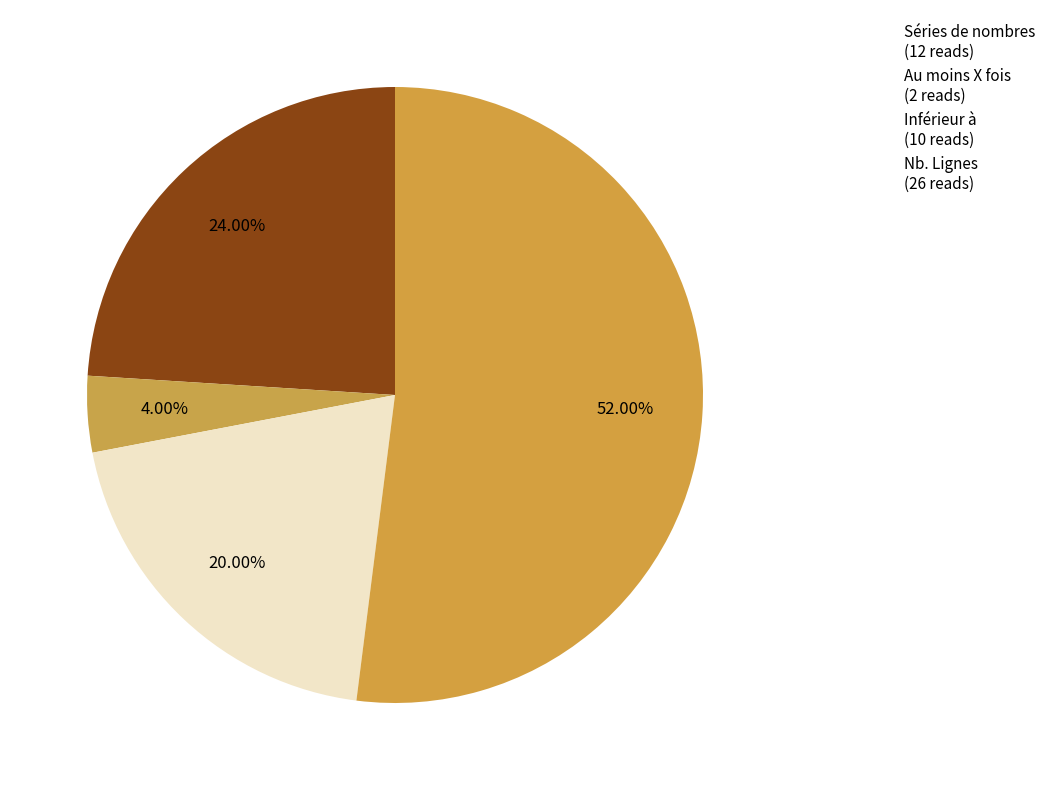

How many segments does this pie chart have?

4